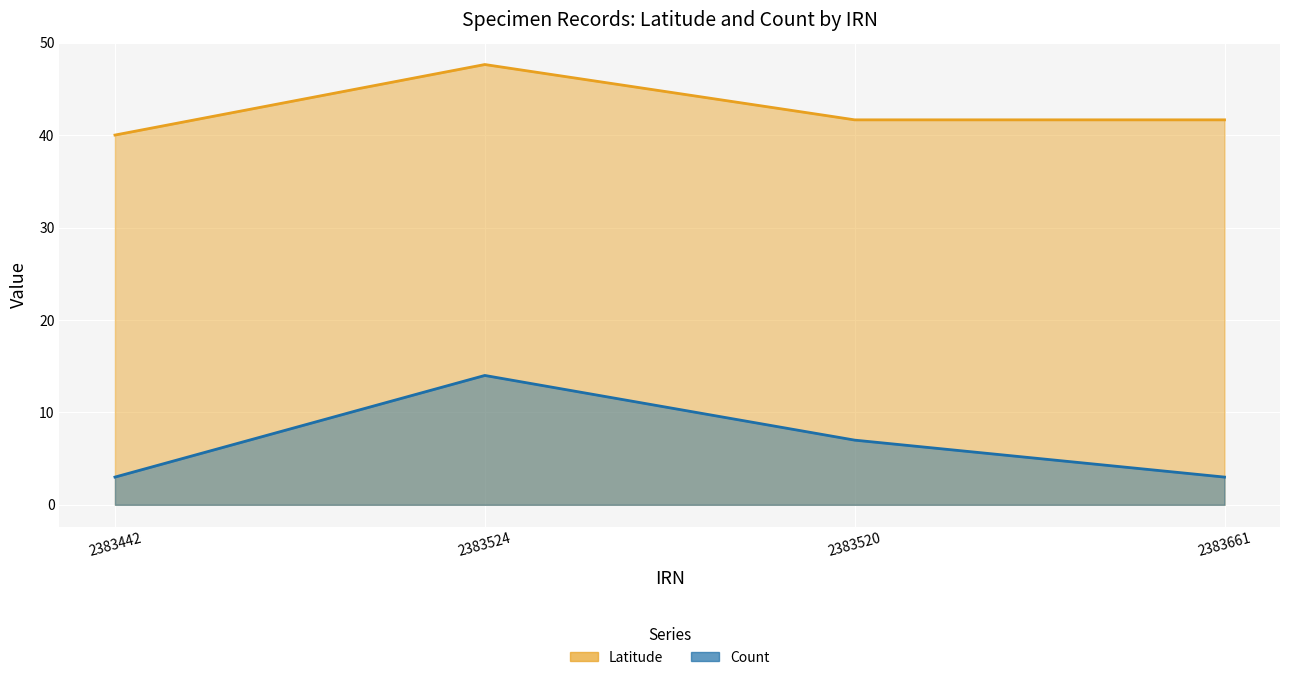

What is the difference between the Latitude values at 2383520 and 2383442?

1.6